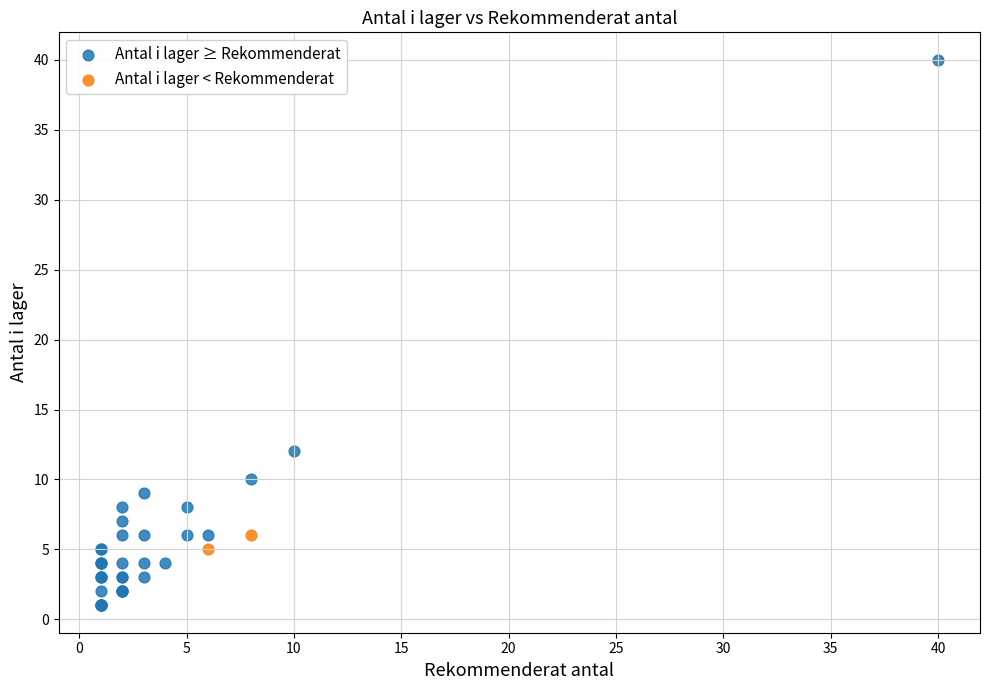

Which series reaches the maximum Y coordinate?

Antal i lager ≥ Rekommenderat